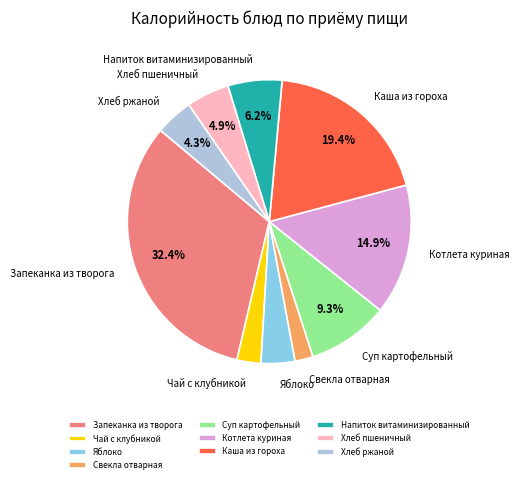

Which has a higher value, Напиток витаминизированный or Хлеб ржаной?

Напиток витаминизированный